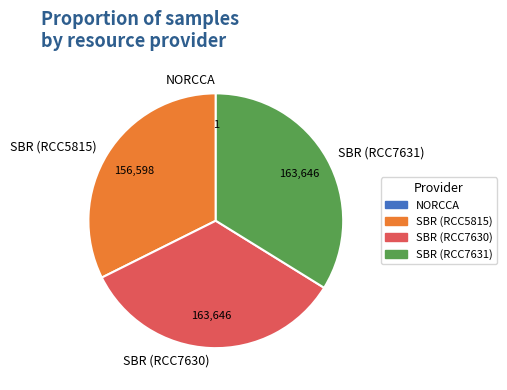

The SBR (RCC5815) slice represents 32% of the pie. True or false?

True